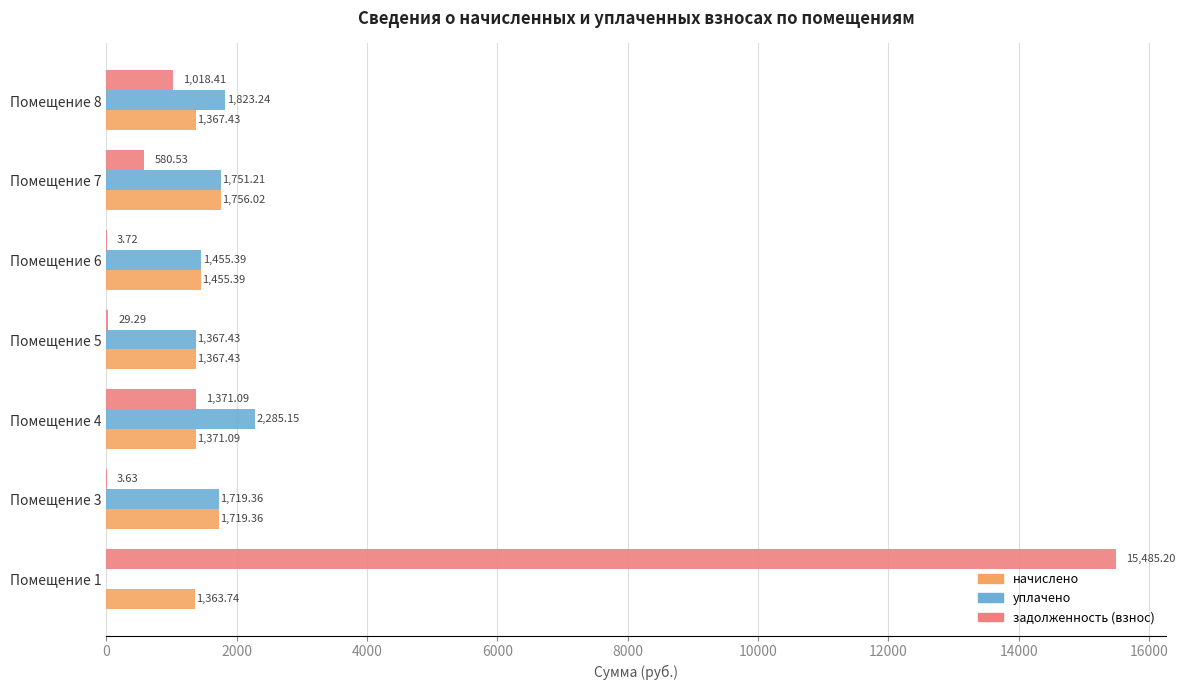

At which category is the sum across all series the highest?

Помещение 1